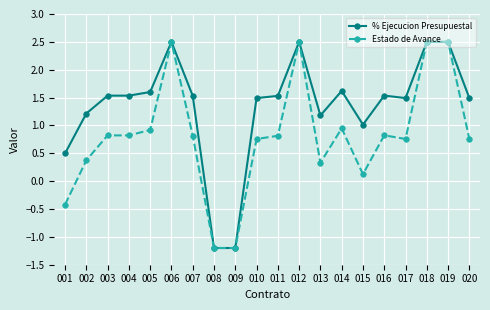

List the series in order of their overall mean, highest first.

% Ejecucion Presupuestal, Estado de Avance